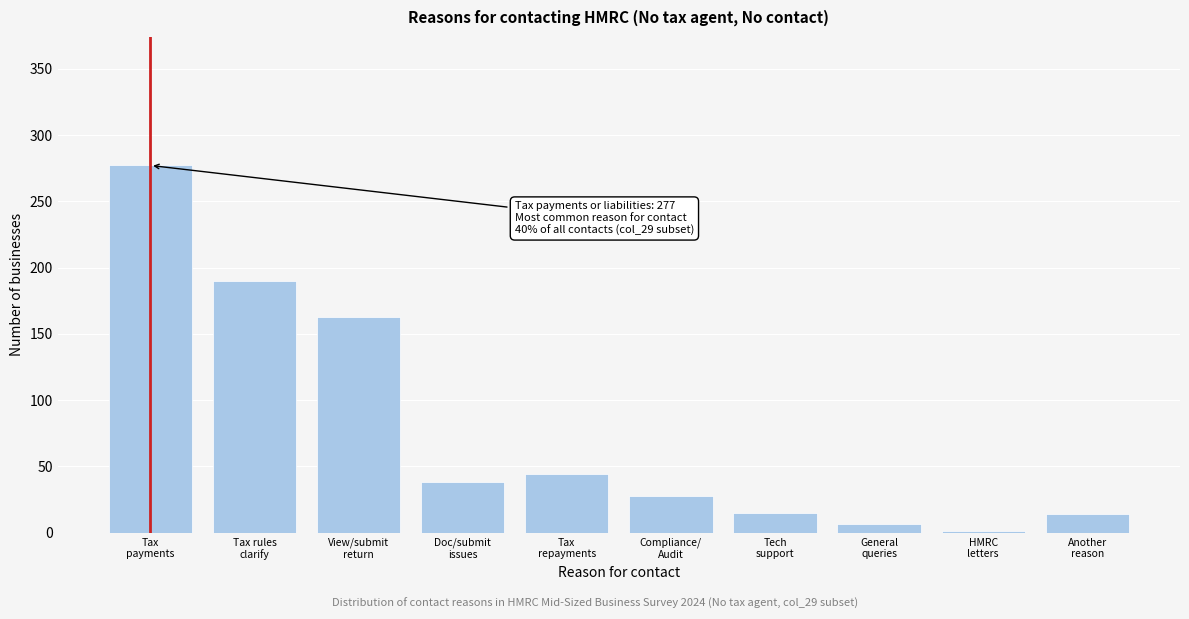

What is the maximum value shown in the chart?

277